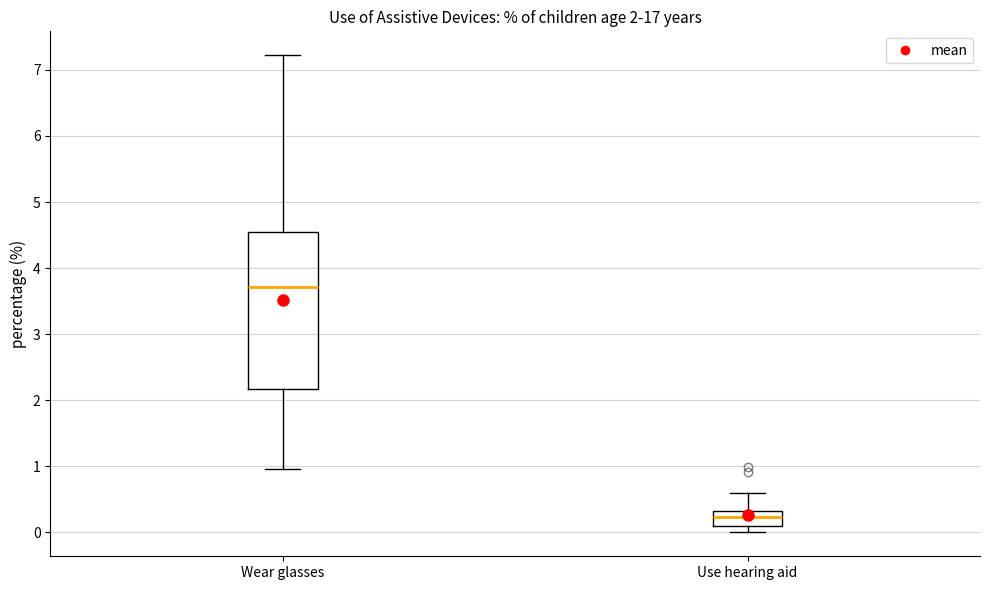

Comparing the boxes themselves (not the whiskers), which one is the tallest?

Wear glasses